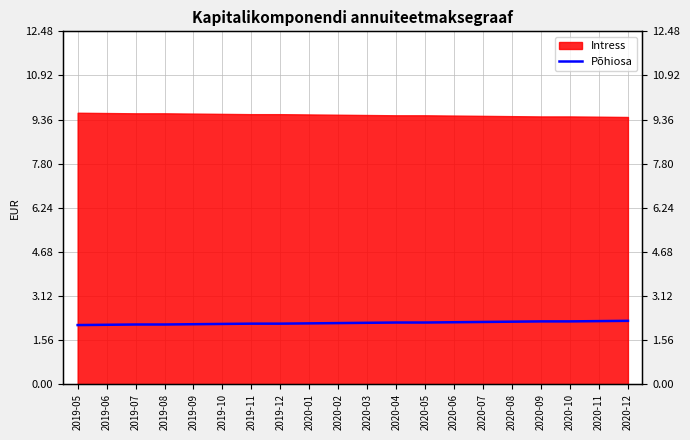

What is the difference between the maximum and minimum values?

0.2